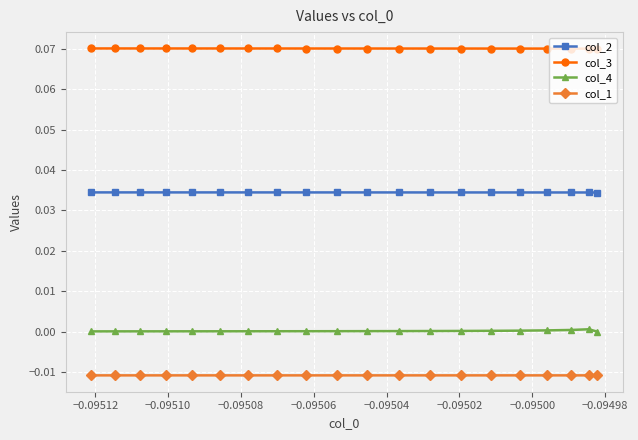

How many lines are shown in the chart?

4